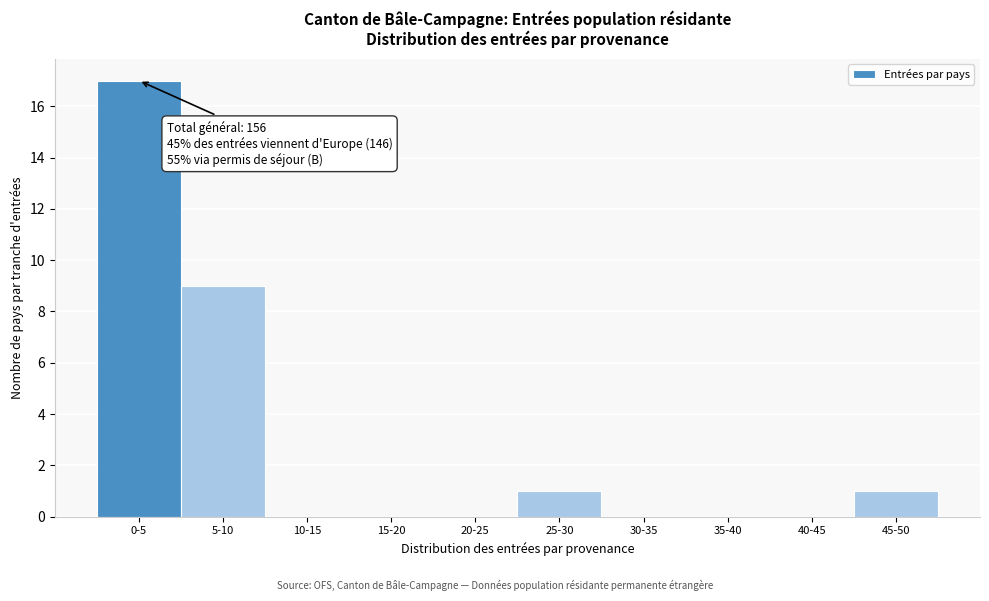

Reading left to right, list all the values displayed in this chart.

0-5=17	5-10=9	10-15=0	15-20=0	20-25=0	25-30=1	30-35=0	35-40=0	40-45=0	45-50=1